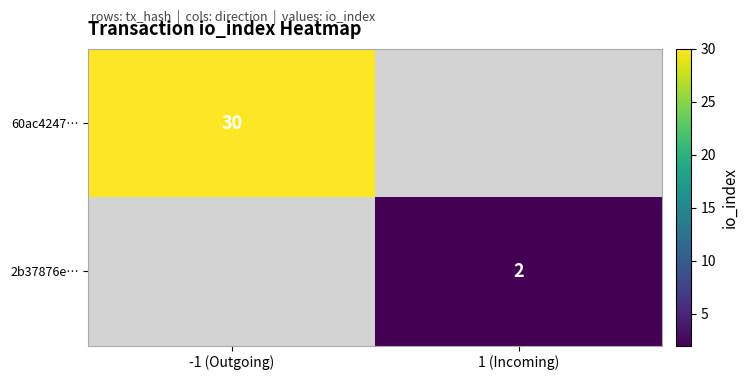

Count the number of categories in the chart.

2